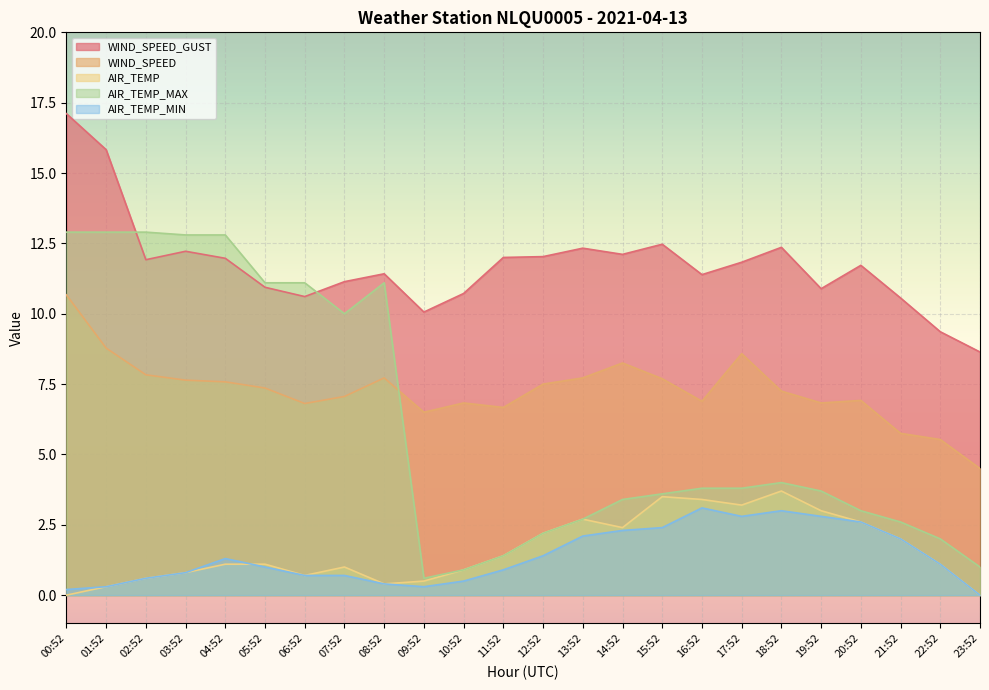

At which category does AIR_TEMP_MAX reach its first local peak?

08:52